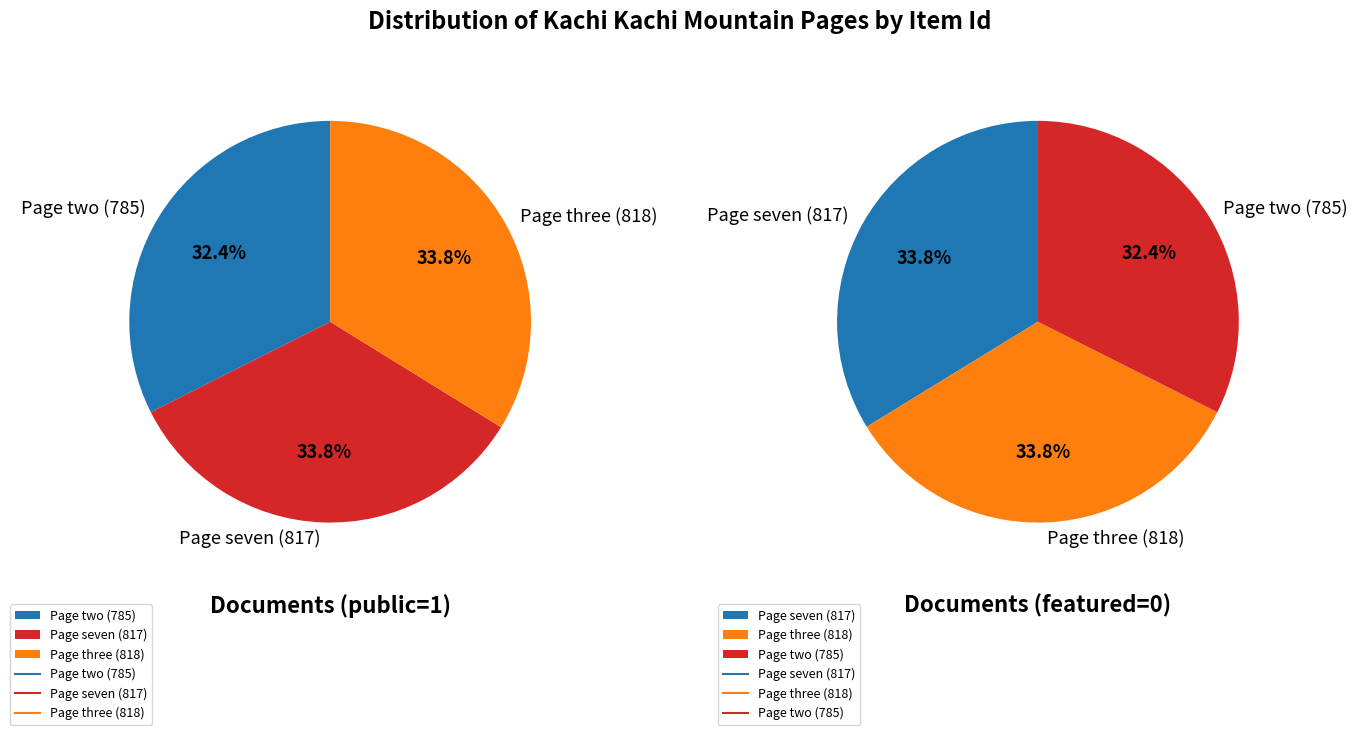

Is the sum of Kachi Kachi Mountain Page seven and Kachi Kachi Mountain Page two greater than half?

Yes